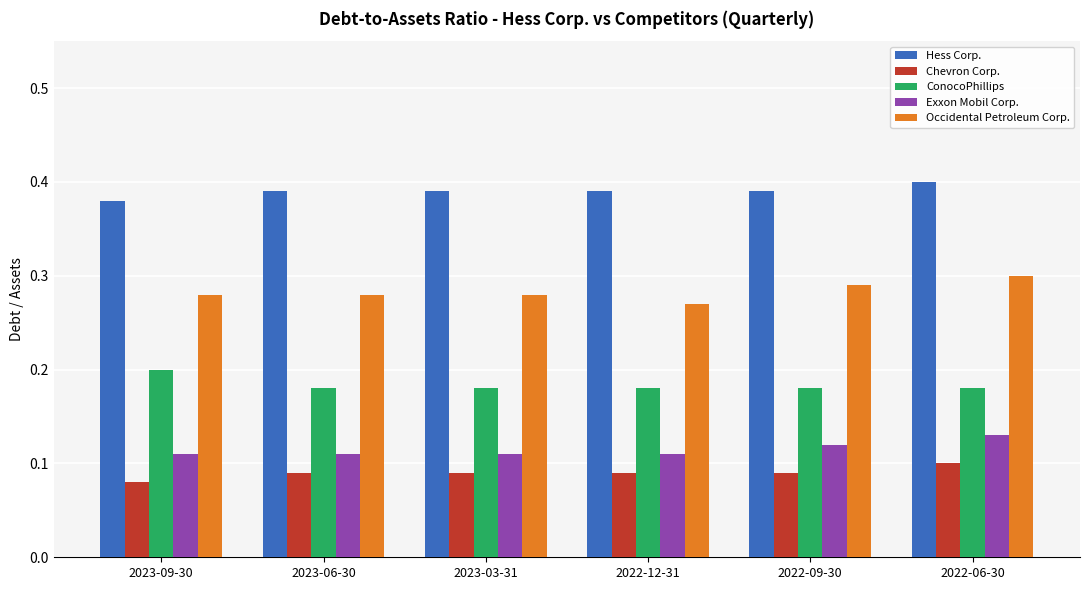

What are all the series names shown in the legend?

Hess Corp., Chevron Corp., ConocoPhillips, Exxon Mobil Corp., Occidental Petroleum Corp.